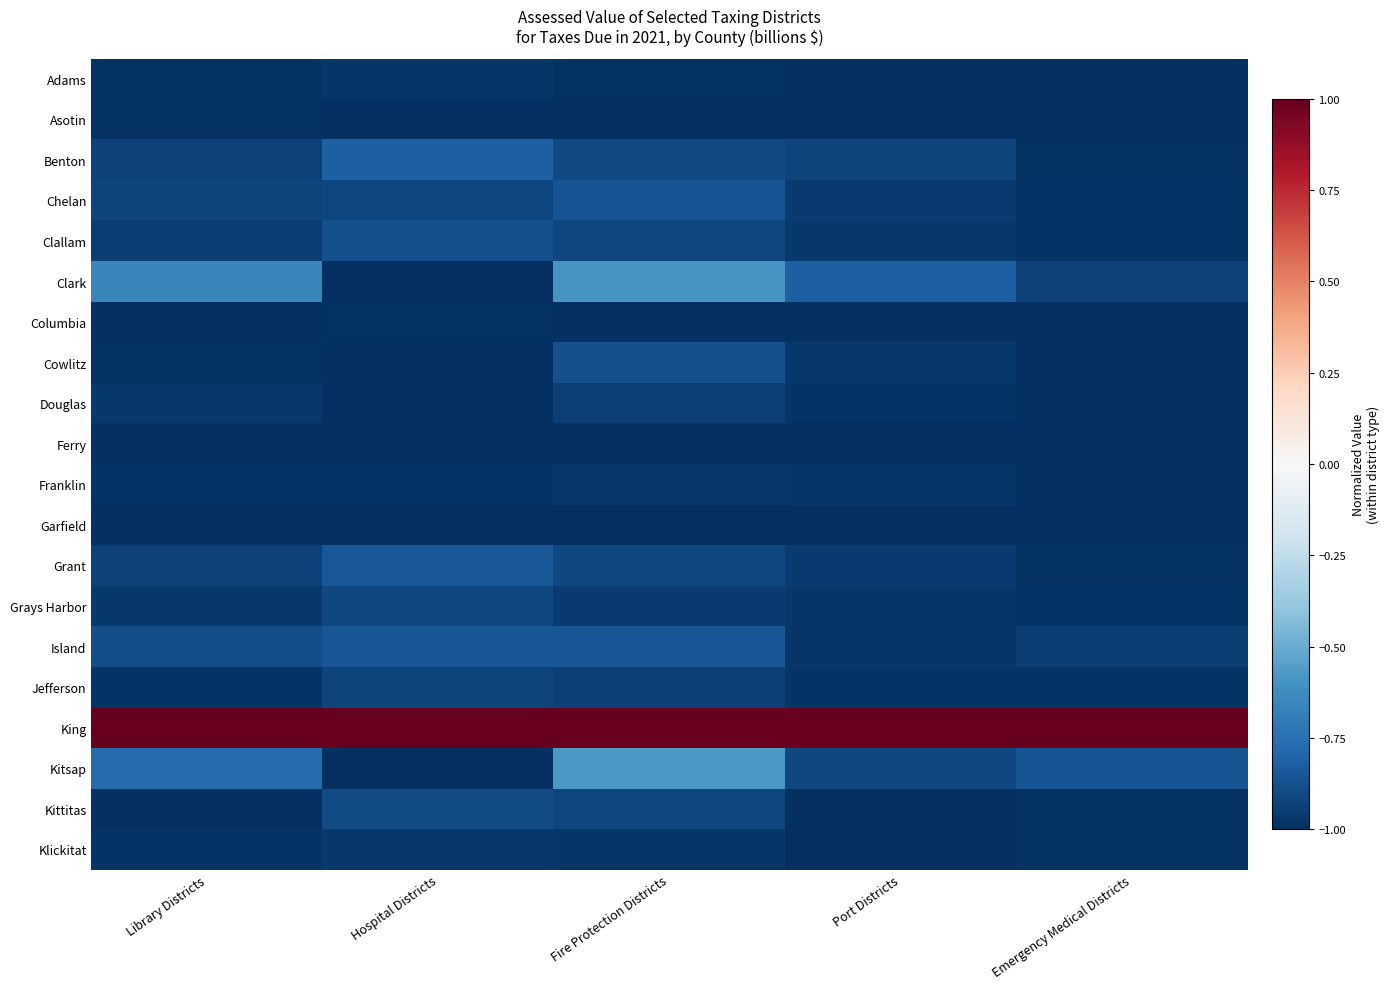

What is the spread (max minus min) of values at Port Districts?

2.0